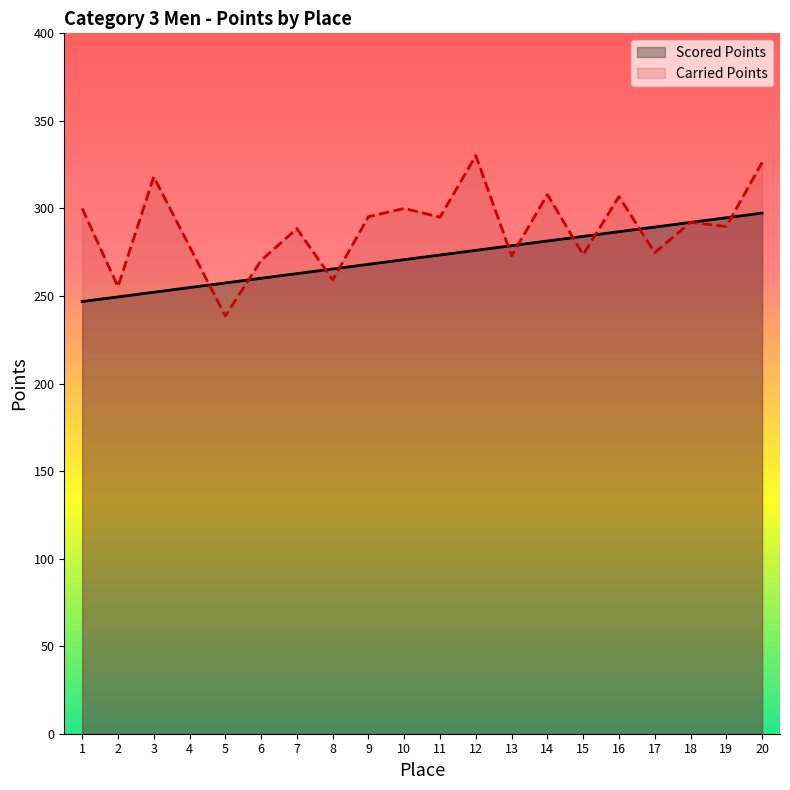

What is the sum of all values?

5441.6